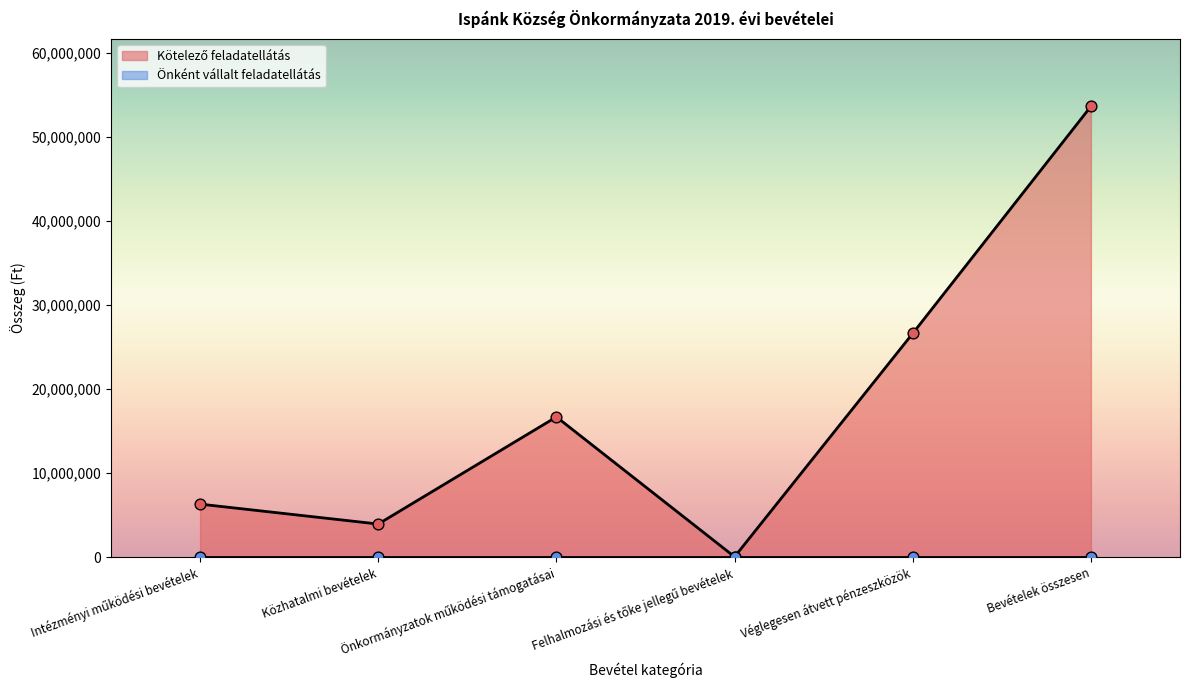

Between Véglegesen átvett pénzeszközök and Intézményi működési bevételek, which is larger?

Véglegesen átvett pénzeszközök